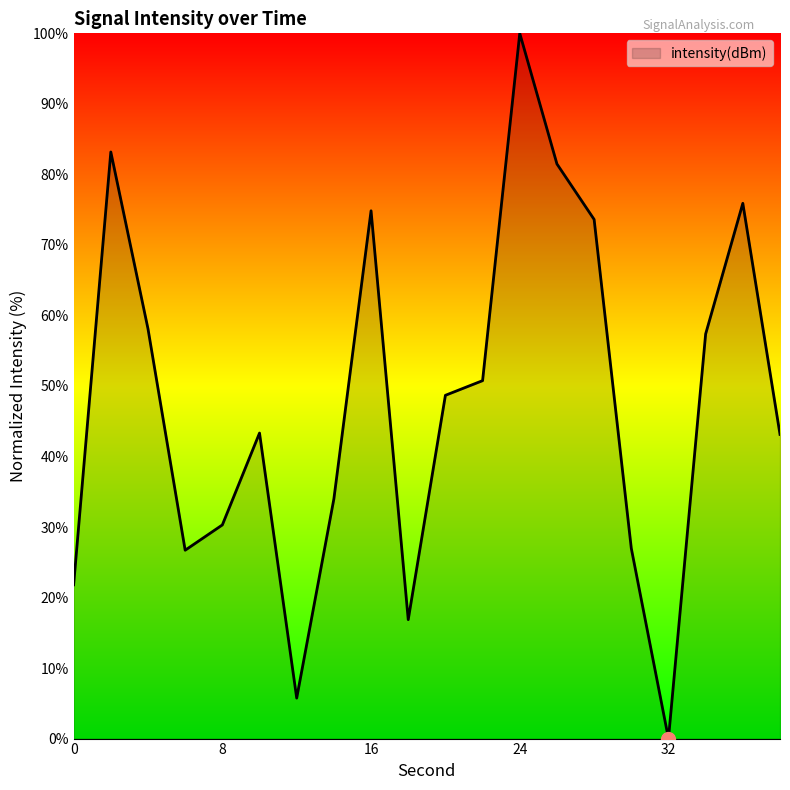

What is the maximum value shown in the chart?

100.0